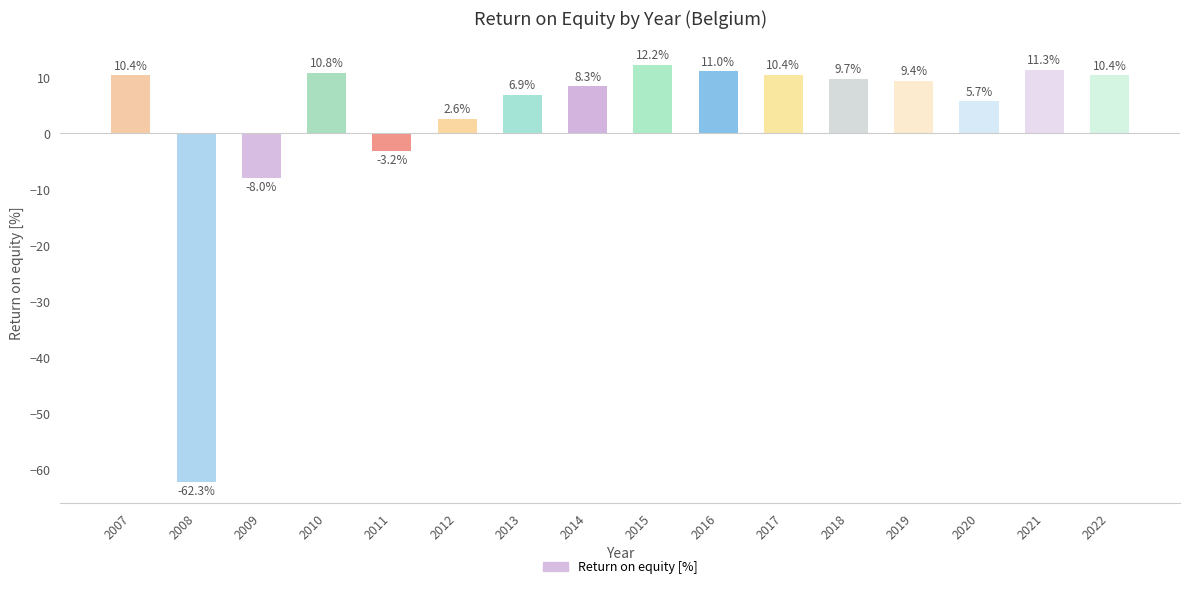

What is the sum of the values at 2008 and 2016?

-51.2